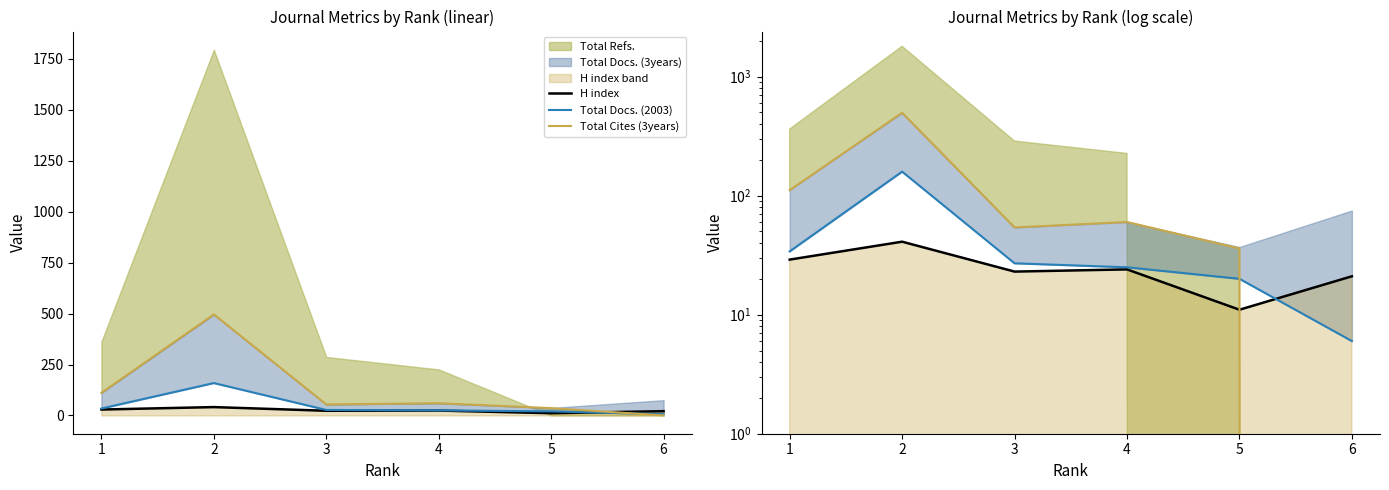

List the series in order of their overall mean, lowest first.

H index, Total Docs. (2003), Total Cites (3years)